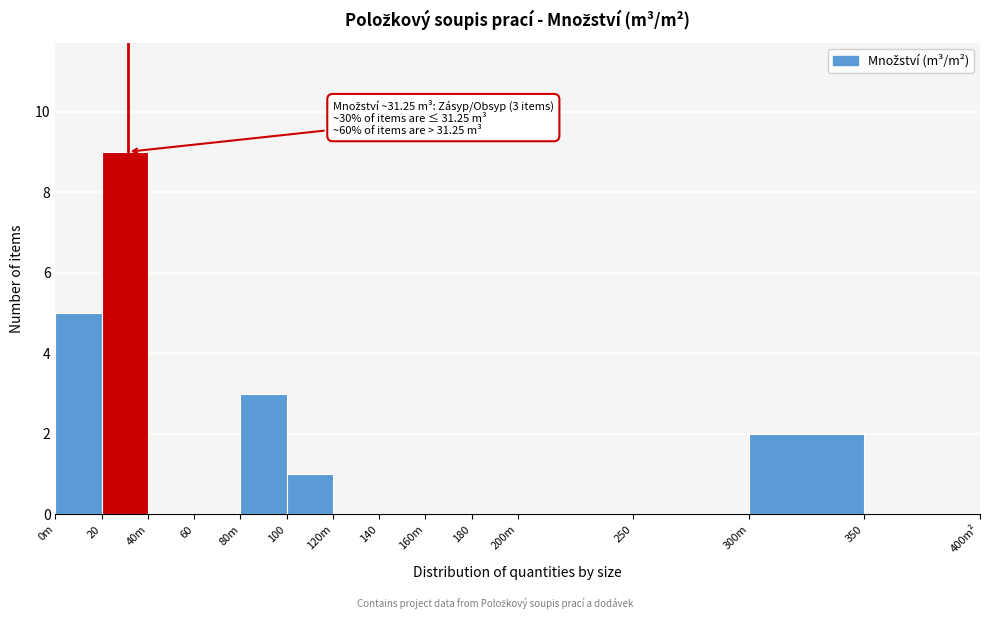

Reading left to right, what are all the values shown in this chart?

0m=5	20=9	40m=0	60=0	80m=3	100=1	120m=0	140=0	160m=0	180=0	200m=0	250=0	300m=2	350=0